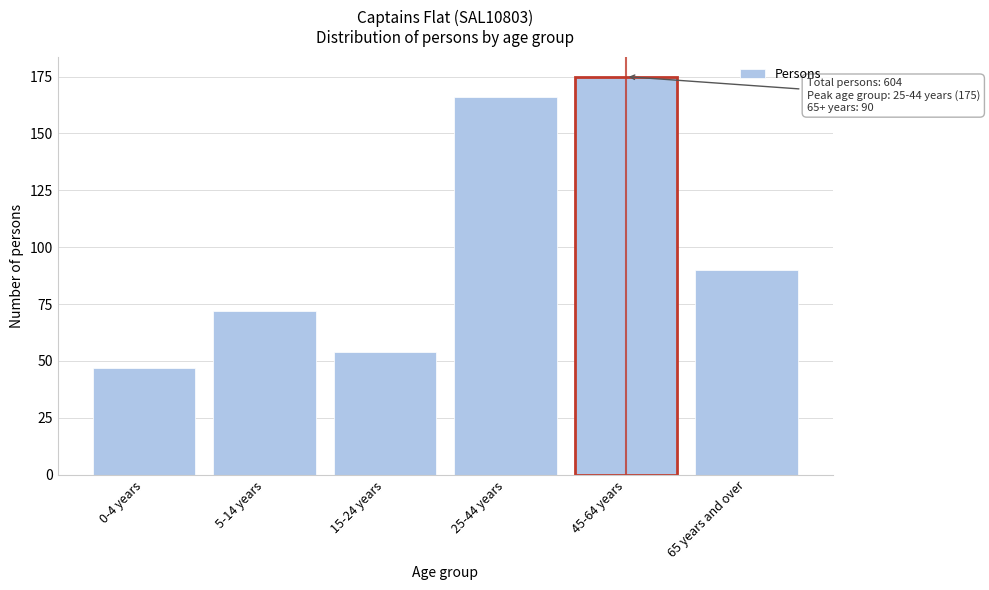

Reading left to right, extract all data points from this chart.

0-4 years=47	5-14 years=72	15-24 years=54	25-44 years=166	45-64 years=175	65 years and over=90